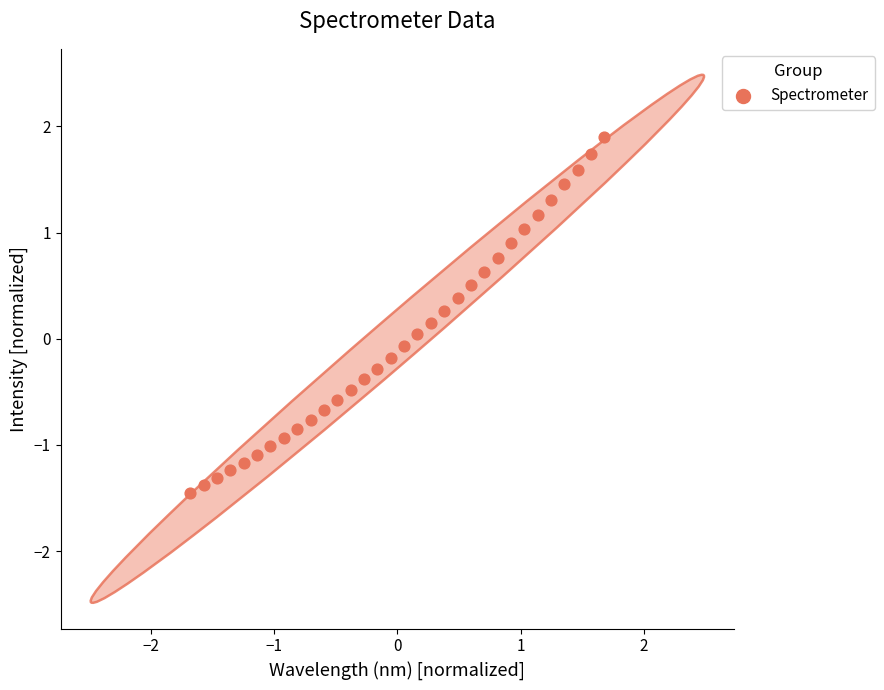

What is the range of Y values (max minus min)?

3.3